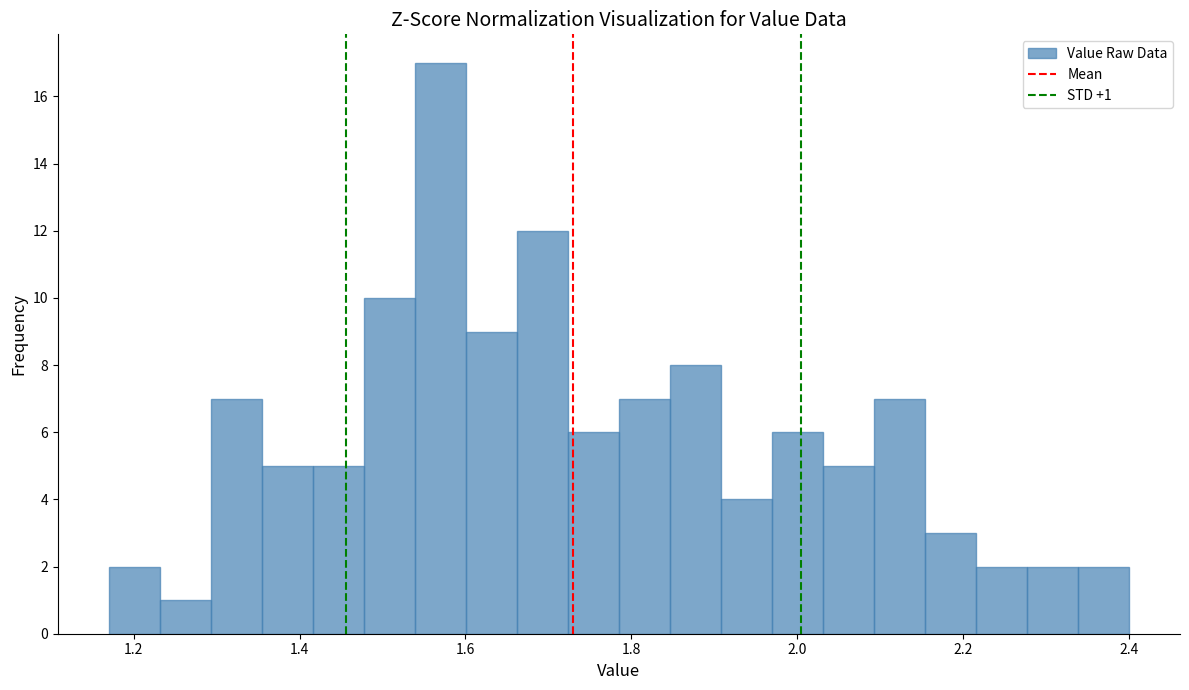

Read against the x-axis, roughly where is the centre of the tallest bar?

1.56